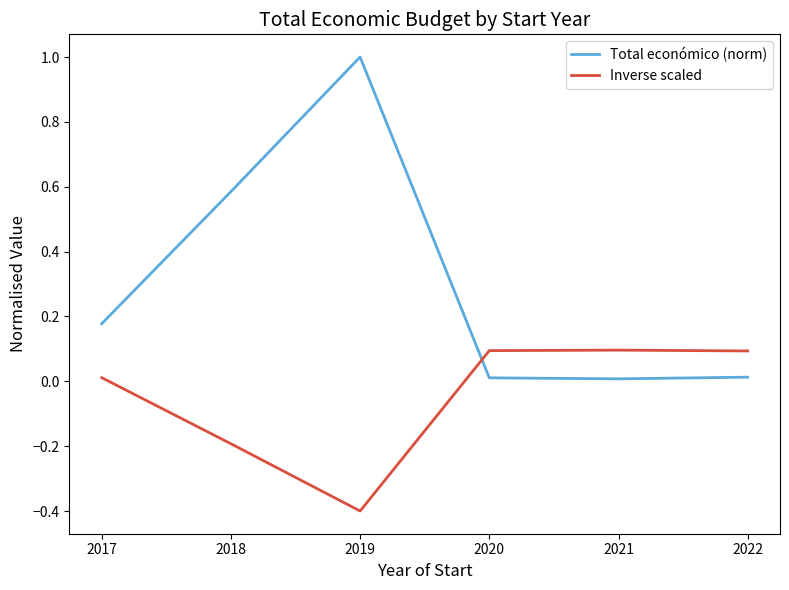

True or false: Inverse scaled and Total económico (norm) intersect in this chart.

True